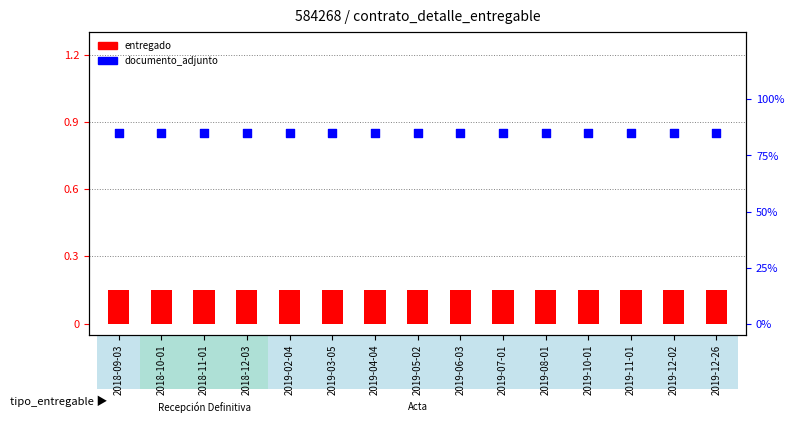

Which series has the widest spread of Y values?

entregado (bar)